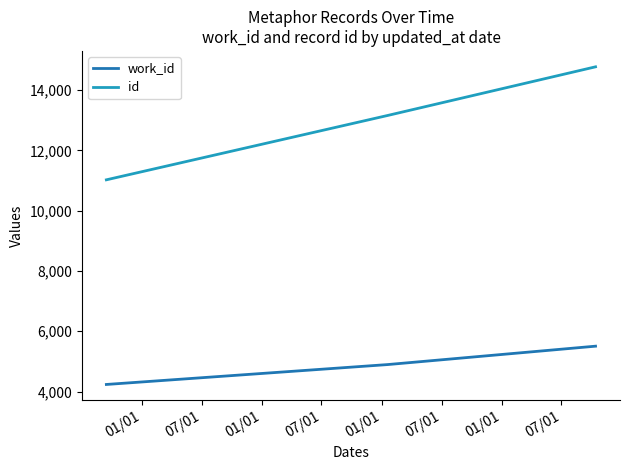

Which series has the largest total across all categories?

id